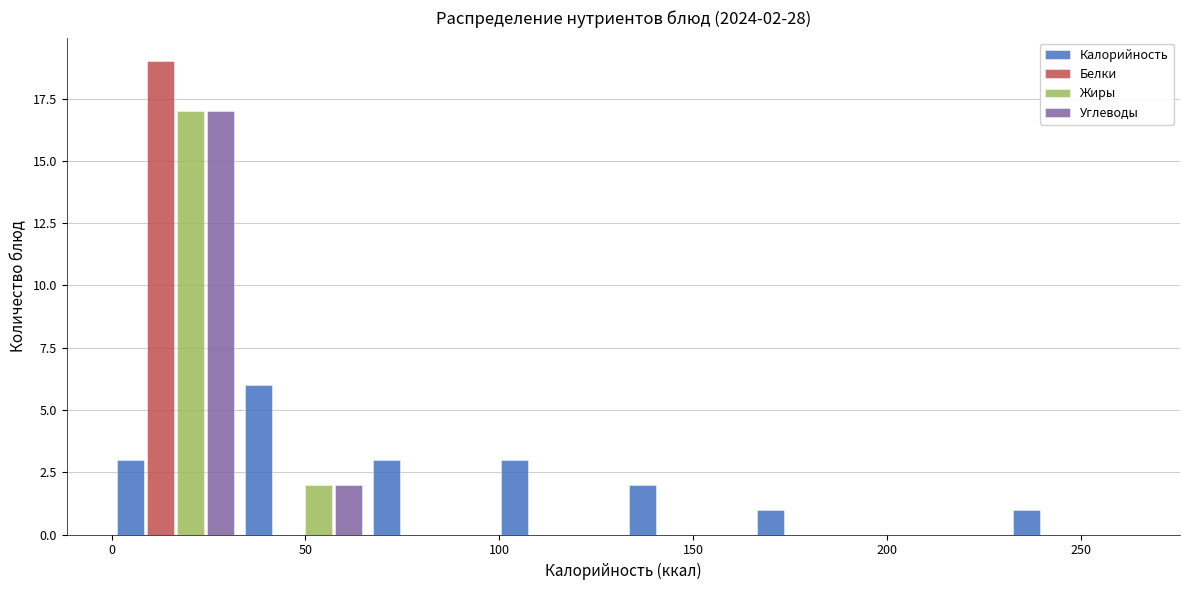

In the Белки series, which range on the x-axis has the tallest bar?

0 to 33